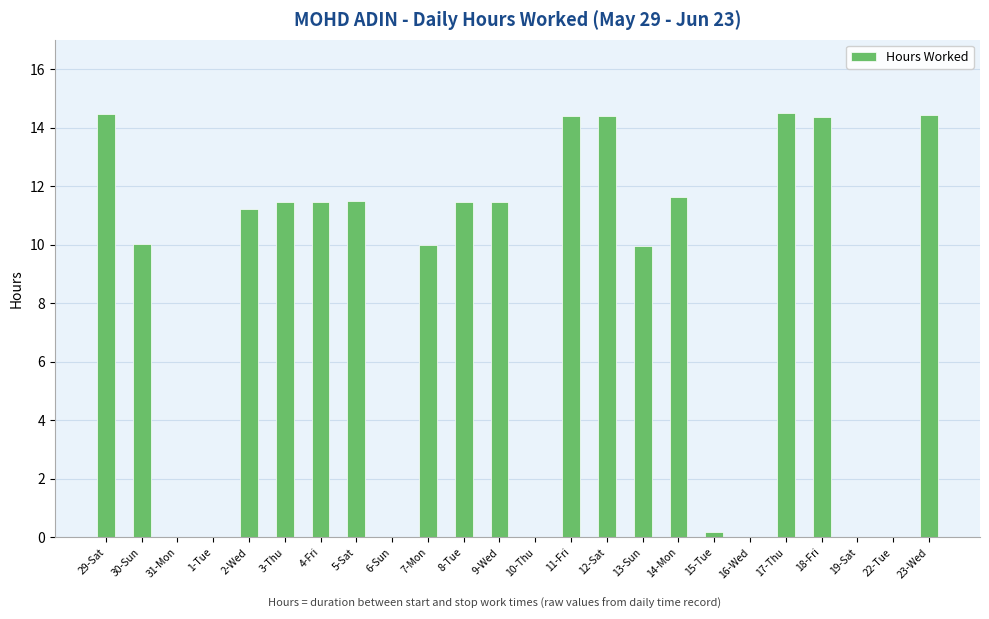

Are the bars grouped side by side (vs. stacked)?

No